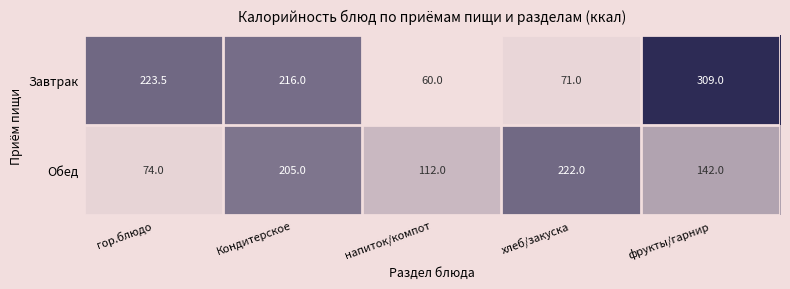

At how many categories does at least one series exceed 280?

1